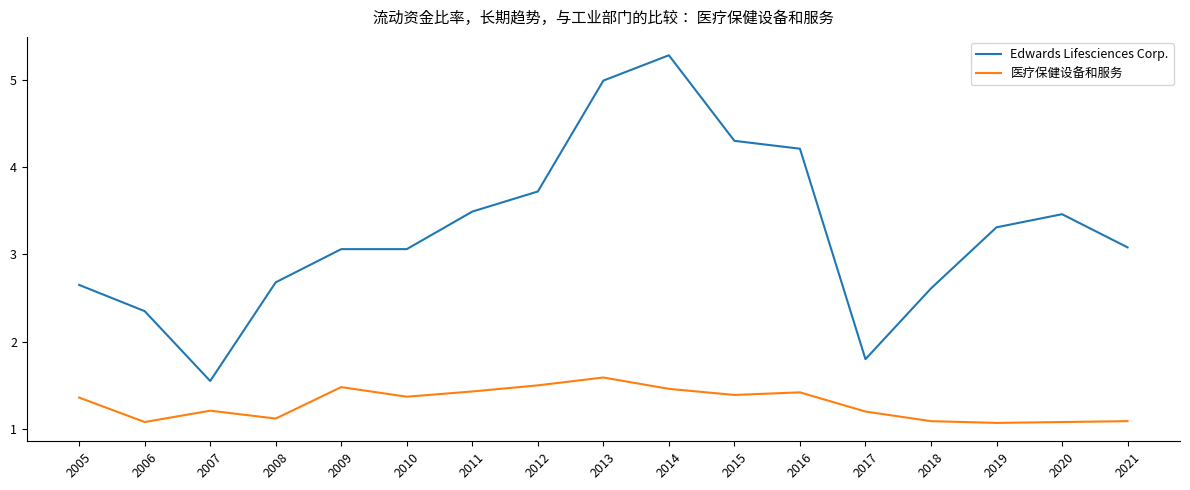

List the series in order of their overall mean, lowest first.

医疗保健设备和服务, Edwards Lifesciences Corp.